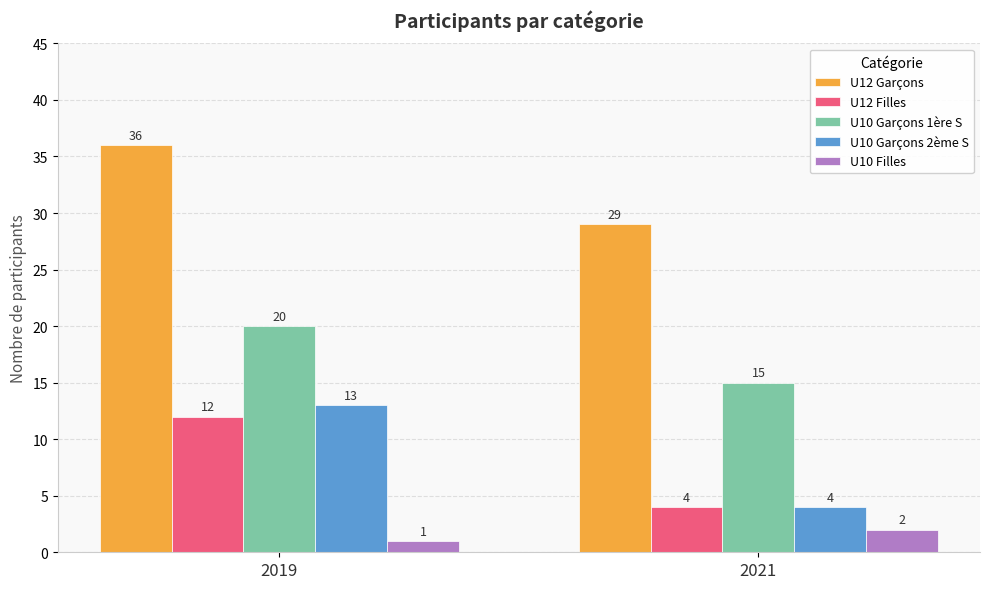

Which series has the largest range (max minus min)?

U10 Garçons 2ème S